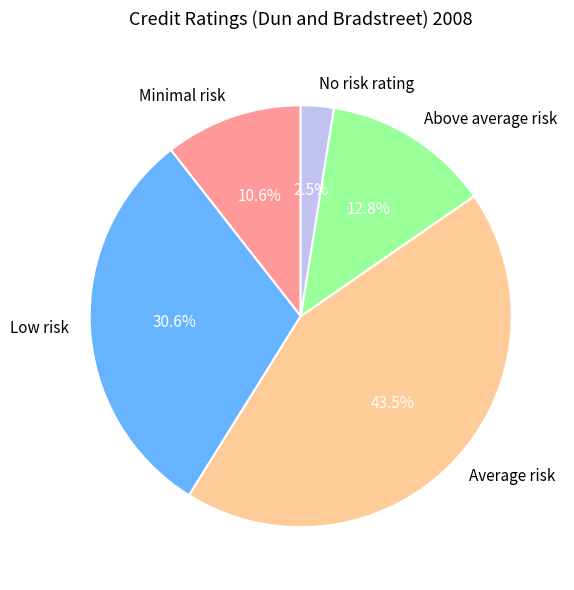

To the nearest percent, what portion does Above average risk represent?

13%